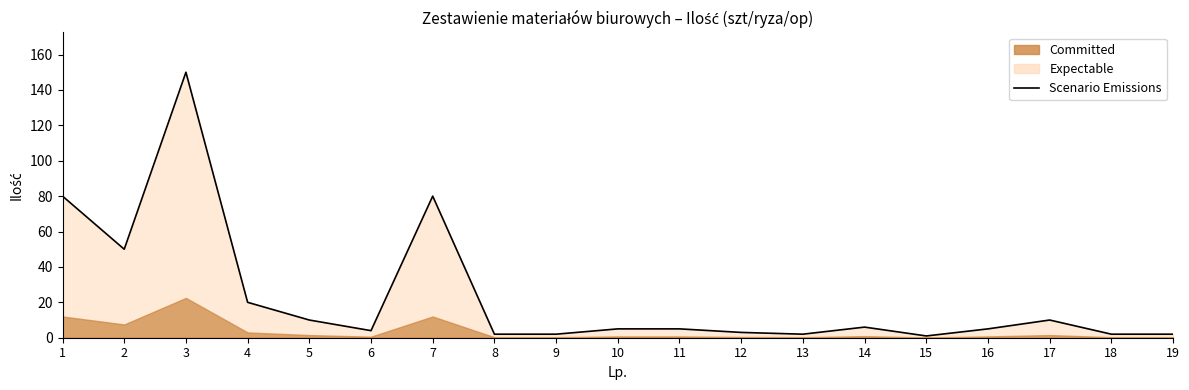

Is it true that the value at 6 is 4?

True